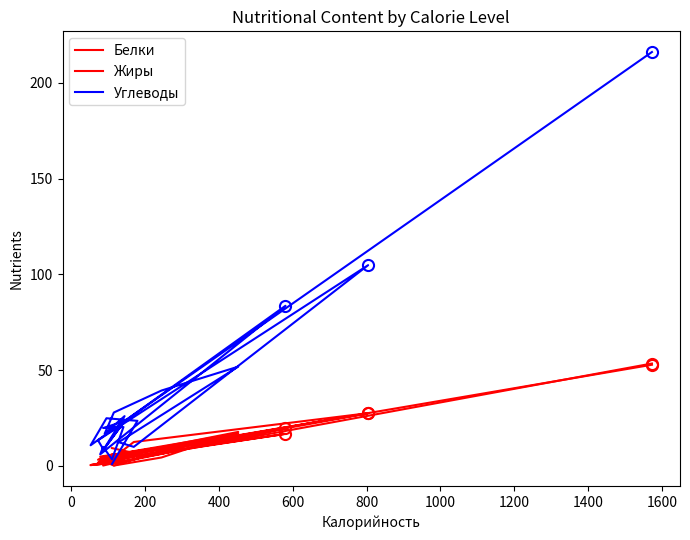

Where is the first local minimum for Белки?

400